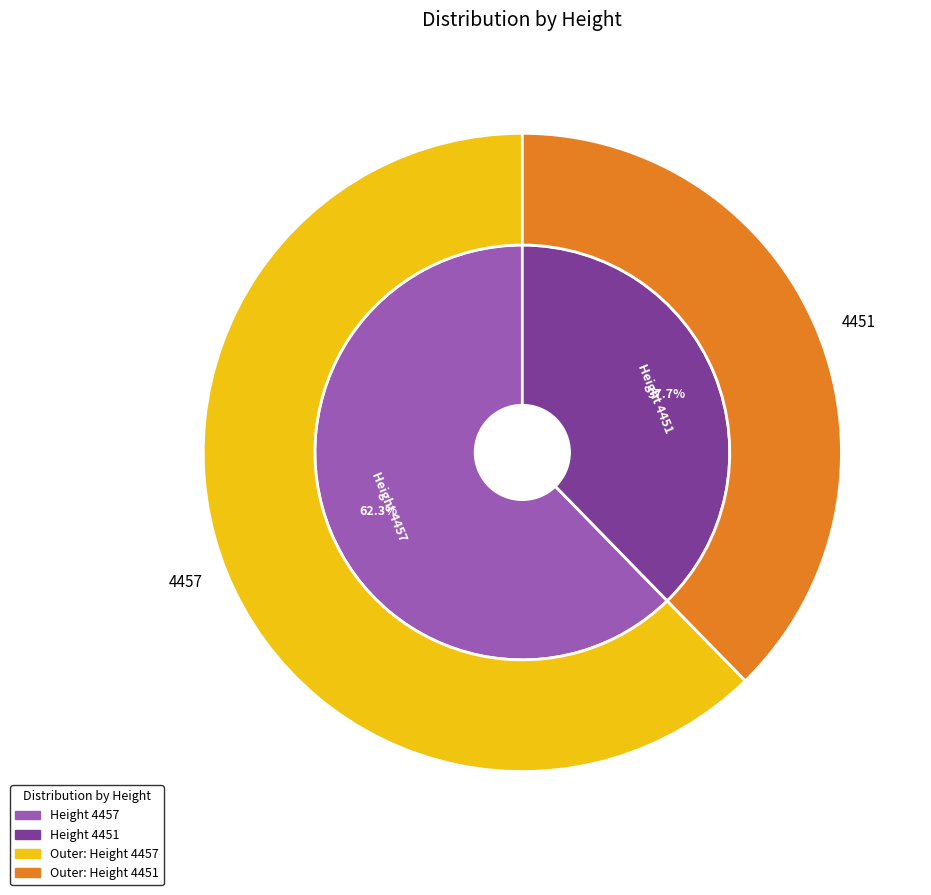

The 4457 slice represents 68% of the pie. True or false?

False